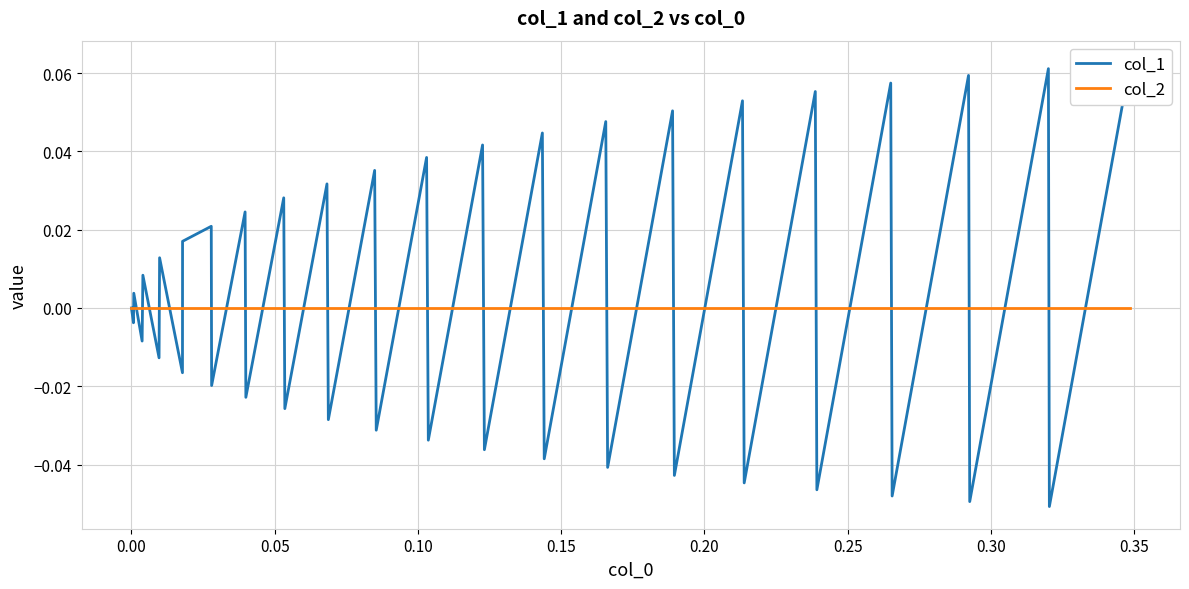

How many categories are shown in the chart?

40